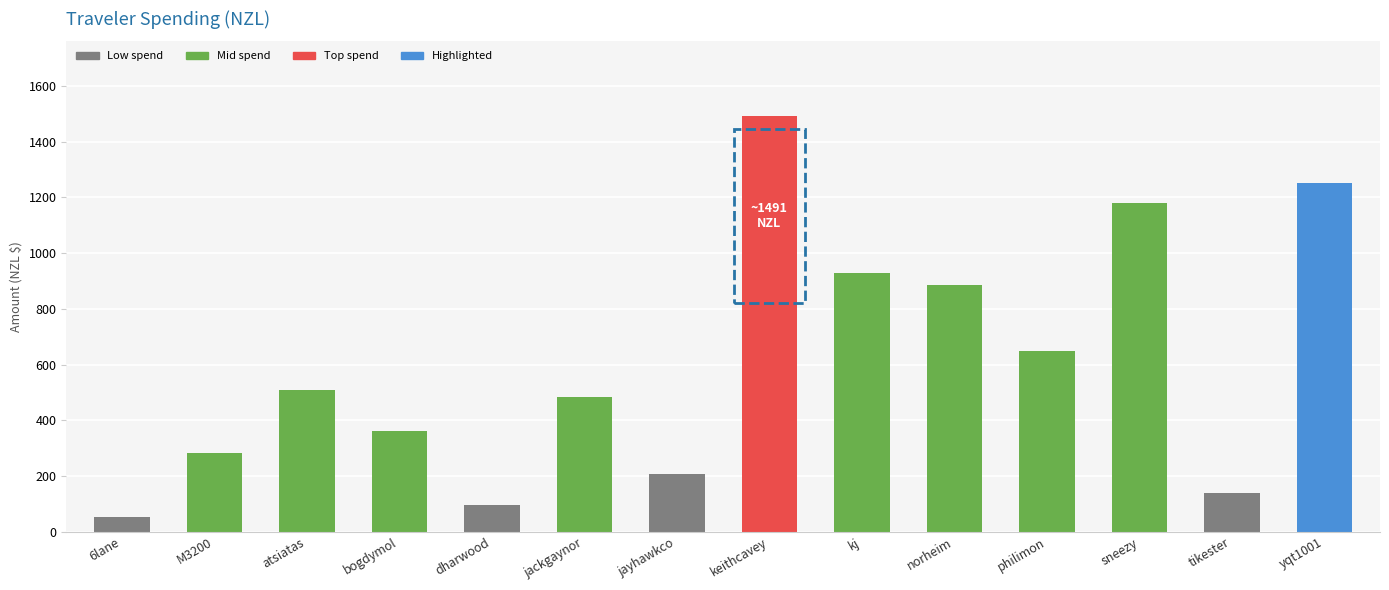

Read the value at 6lane.

53.4